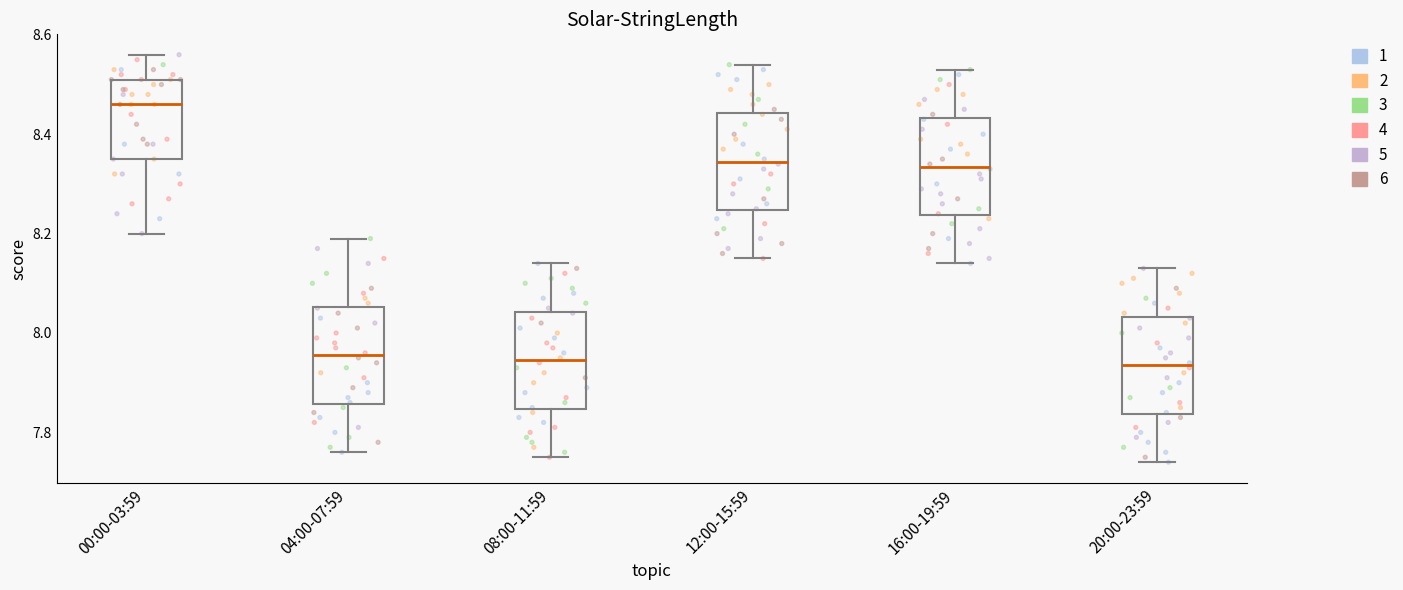

Where is the upper edge of the box for 16:00-19:59 on the y-axis? The values are not printed on the chart, so give them approximately, as read against the axis.

8.44